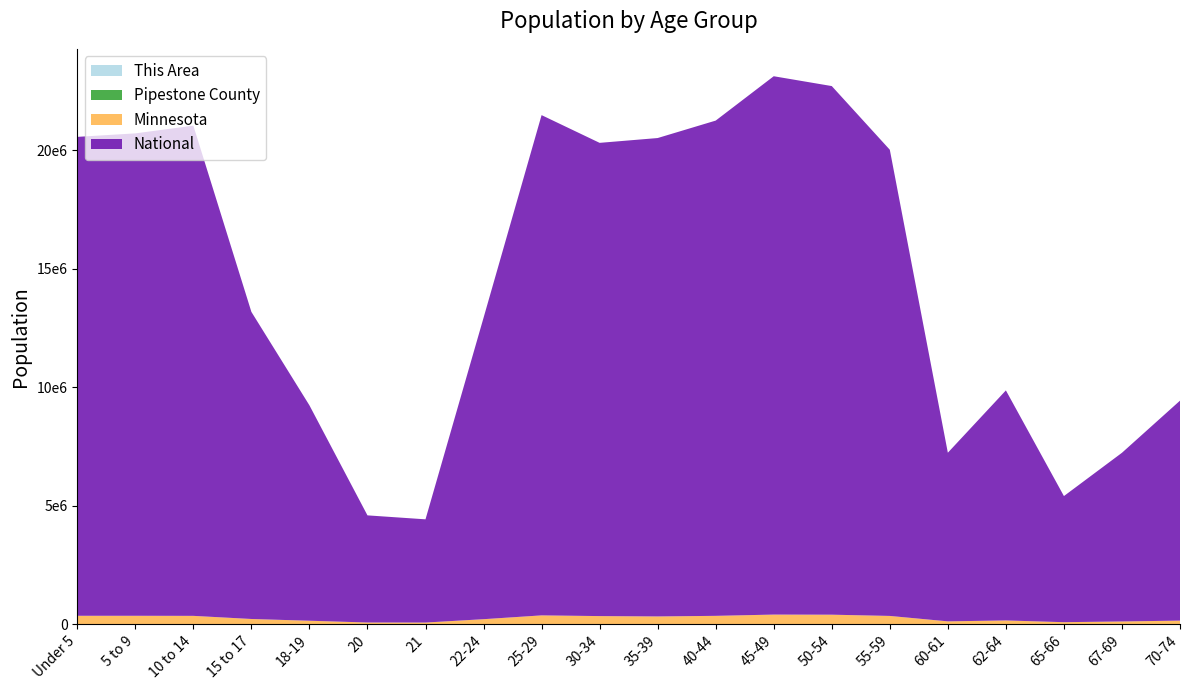

Reading right to left, extract all data points from this chart.

This Area: 70-74=7	67-69=5	65-66=5	62-64=7	60-61=7	55-59=15	50-54=20	45-49=18	40-44=18	35-39=11	30-34=11	25-29=4	22-24=4	21=2	20=0	18-19=6	15 to 17=10	10 to 14=12	5 to 9=13	Under 5=13
Pipestone County: 70-74=378	67-69=236	65-66=167	62-64=312	60-61=208	55-59=639	50-54=736	45-49=708	40-44=533	35-39=525	30-34=461	25-29=533	22-24=276	21=75	20=87	18-19=211	15 to 17=428	10 to 14=640	5 to 9=663	Under 5=660
Minnesota: 70-74=151857	67-69=116412	65-66=86158	62-64=159014	60-61=120761	55-59=349589	50-54=401695	45-49=406203	40-44=352904	35-39=328190	30-34=342900	25-29=372686	22-24=212325	21=70594	20=72732	18-19=147148	15 to 17=220681	10 to 14=352342	5 to 9=355536	Under 5=355504
National: 70-74=9278166	67-69=7115361	65-66=5319902	62-64=9704197	60-61=7113727	55-59=19664805	50-54=22298125	45-49=22708591	40-44=20890964	35-39=20179642	30-34=19962099	25-29=21101849	22-24=12712576	21=4354294	20=4519129	18-19=9086089	15 to 17=12954254	10 to 14=20677194	5 to 9=20348657	Under 5=20201362